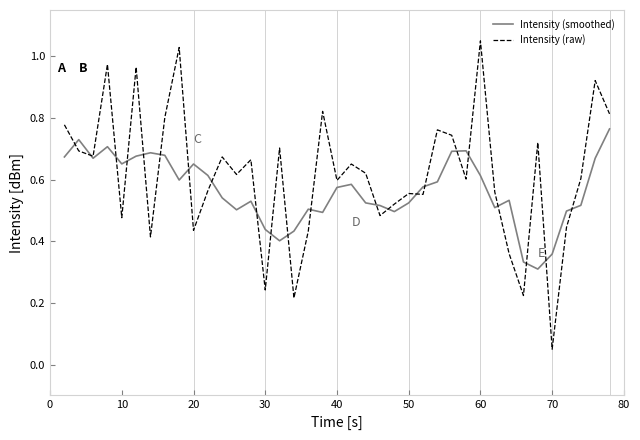

Which series has the largest range (max minus min)?

Intensity (raw)